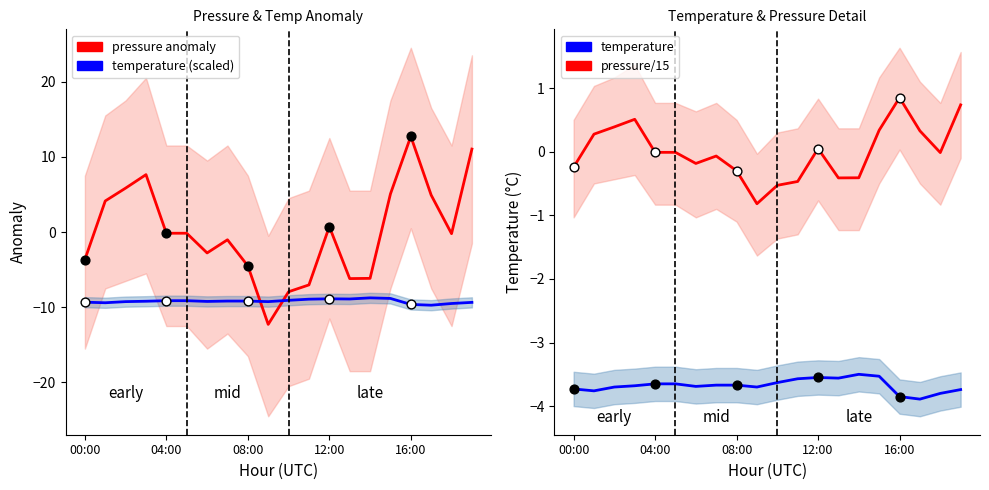

What is the total value across all series at 02:00?

-3.4